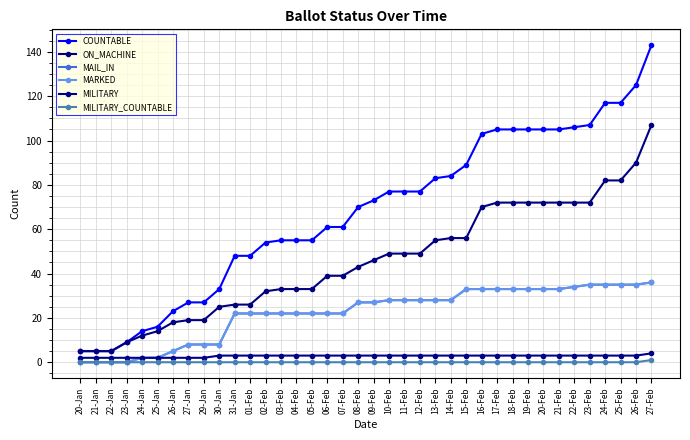

At how many categories does at least one series exceed 62?

20